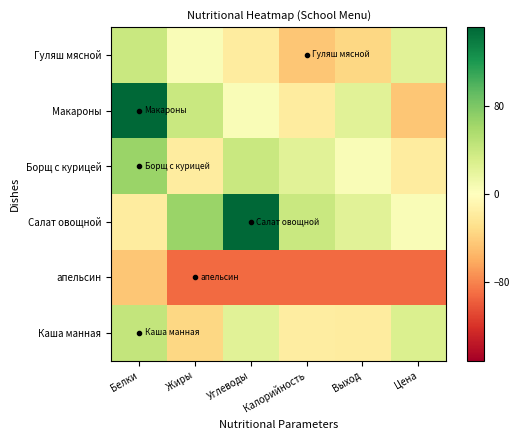

What is the total value across all series at Белки?

236.5